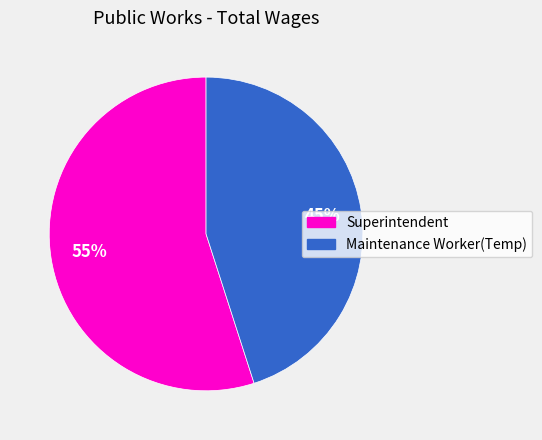

To the nearest percent, what is the combined percentage of Superintendent and Maintenance Worker(Temp)?

100%